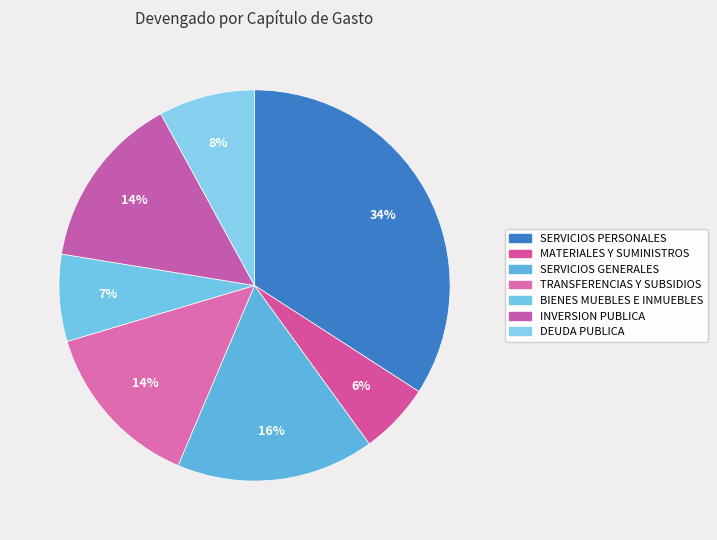

Does SERVICIOS PERSONALES represent more than half of the total?

No